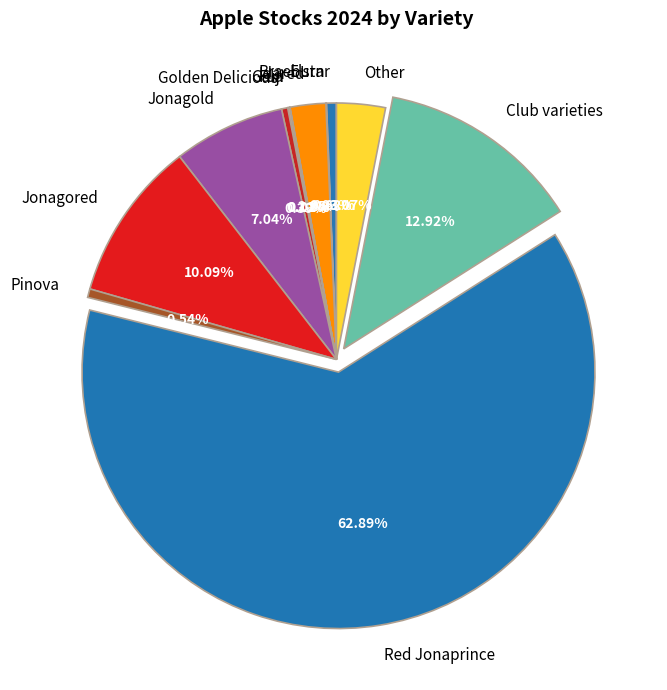

Combined, do Other and Club varieties account for over 50%?

No